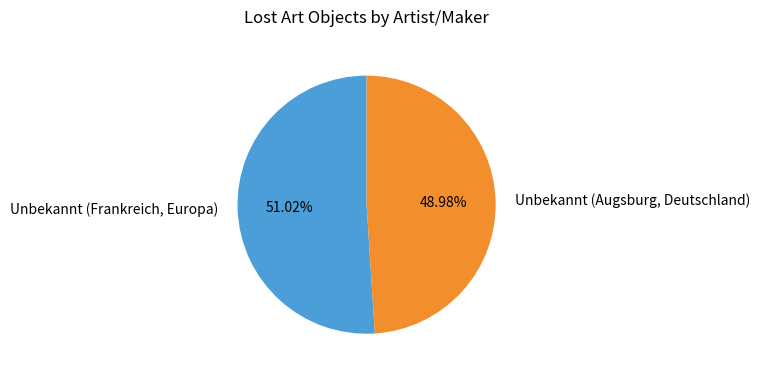

To the nearest percent, what is the difference between the Unbekannt (Frankreich, Europa) and Unbekannt (Augsburg, Deutschland) slice percentages?

2%